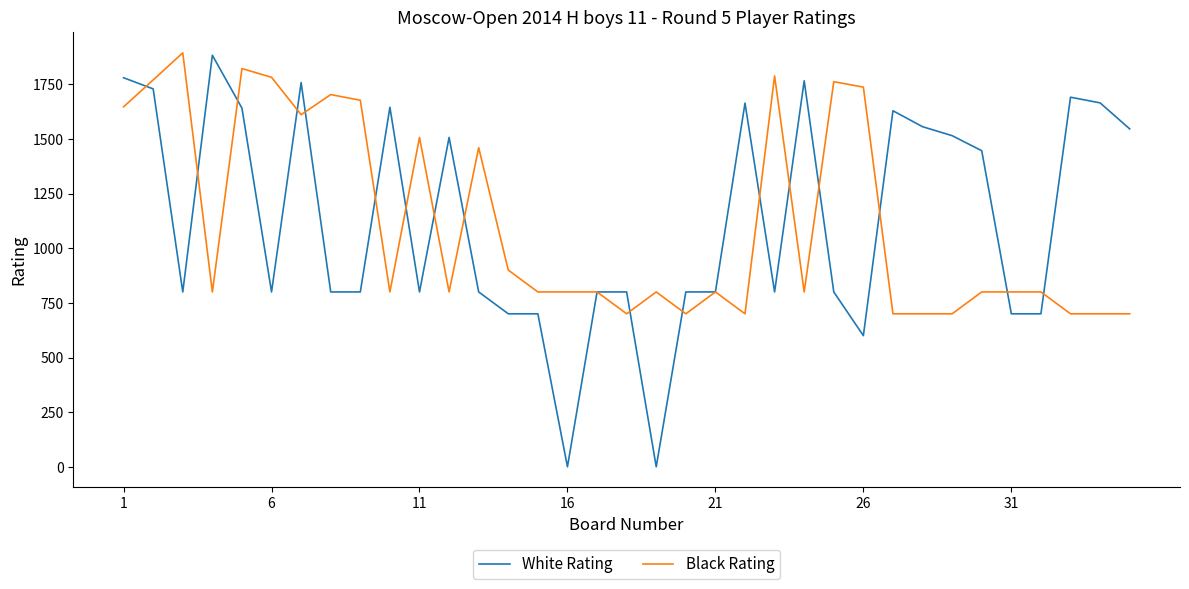

What is the difference between the second highest and second lowest values in the Black Rating series?

1122